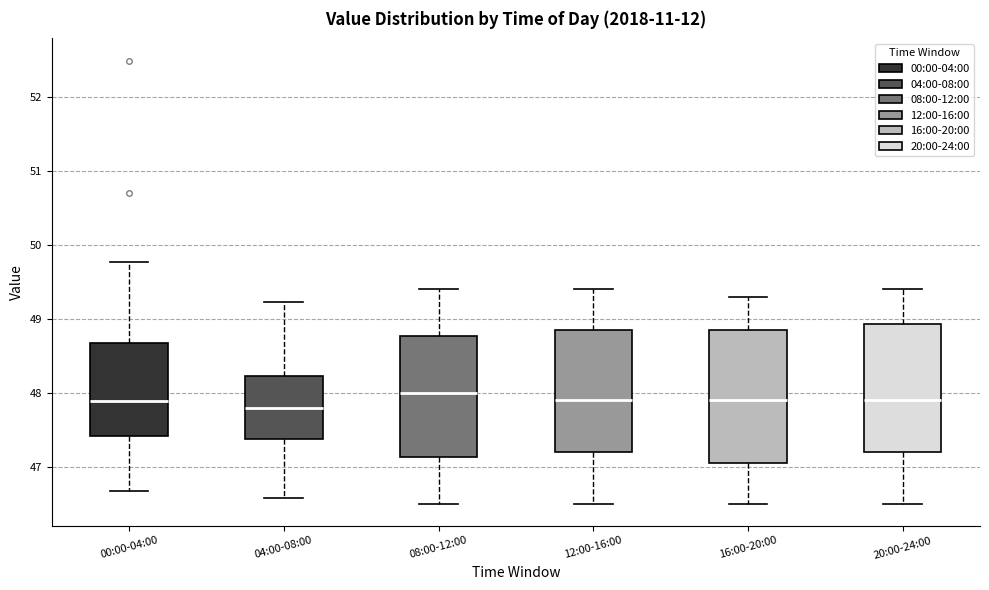

Reading left to right, transcribe this box plot: for each box, give where its median line is, the range the box spans, and where its two whiskers end, as read against the y-axis. The values are not printed on the chart, so give them approximately, as read against the axis.

00:00-04:00: median 47.9, box 47.4 to 48.7, whiskers 46.7 to 49.8
04:00-08:00: median 47.8, box 47.4 to 48.2, whiskers 46.6 to 49.2
08:00-12:00: median 48.0, box 47.1 to 48.8, whiskers 46.5 to 49.4
12:00-16:00: median 47.9, box 47.2 to 48.9, whiskers 46.5 to 49.4
16:00-20:00: median 47.9, box 47.1 to 48.9, whiskers 46.5 to 49.3
20:00-24:00: median 47.9, box 47.2 to 48.9, whiskers 46.5 to 49.4